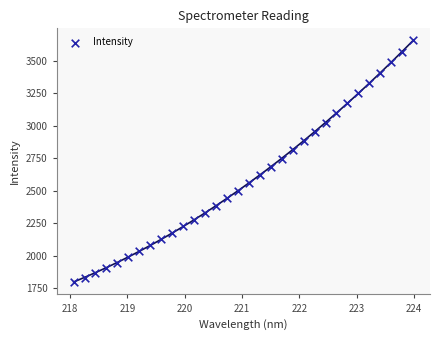

What is the range of Y values (max minus min)?

1858.3